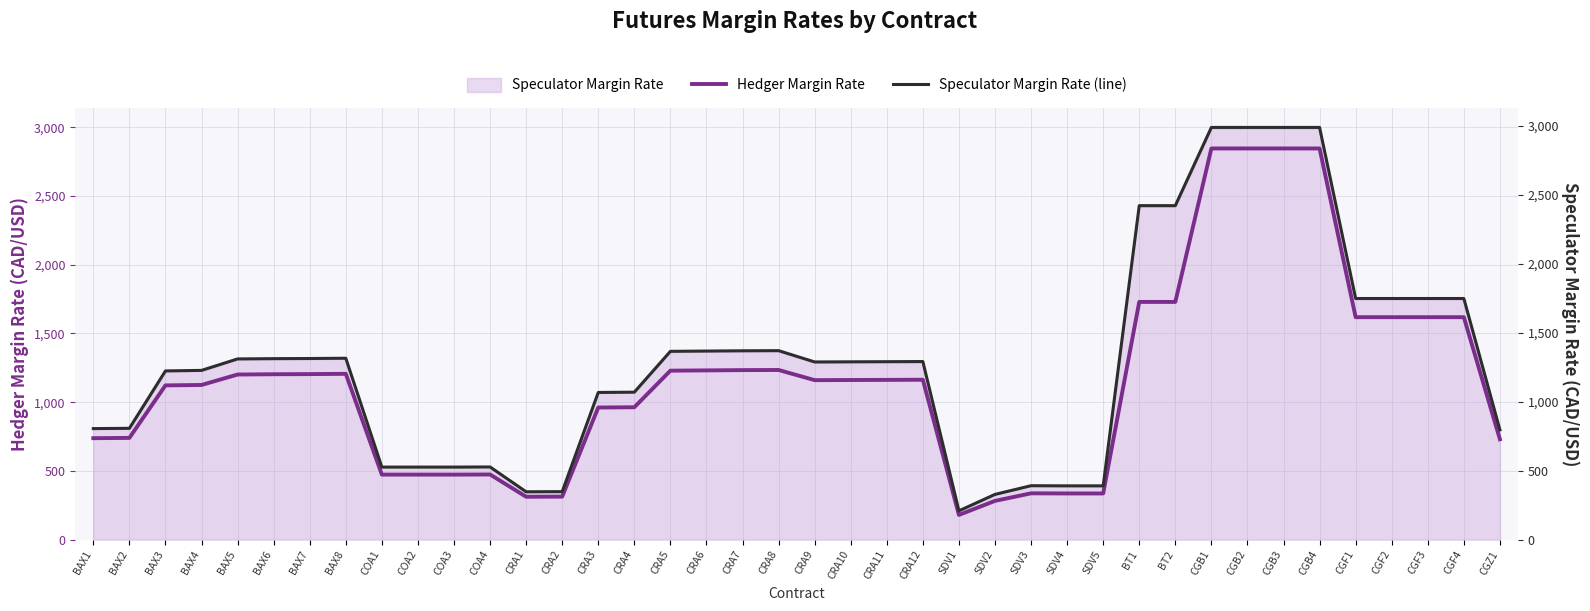

Is it true that Speculator Margin Rate (line) equals 391 at SDV3?

True